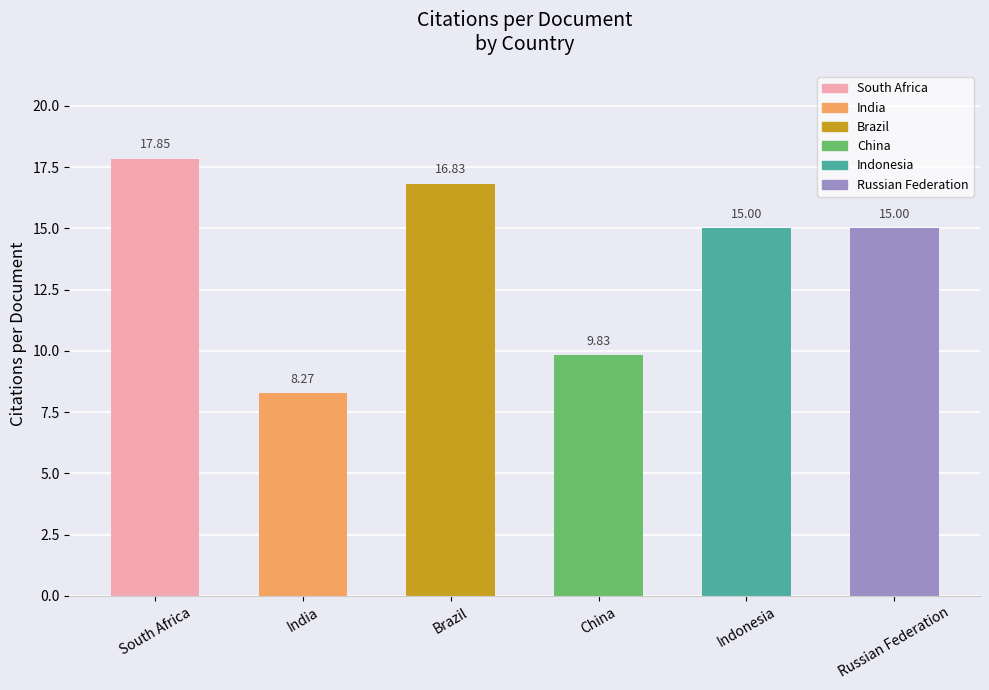

How many categories are shown in the chart?

6